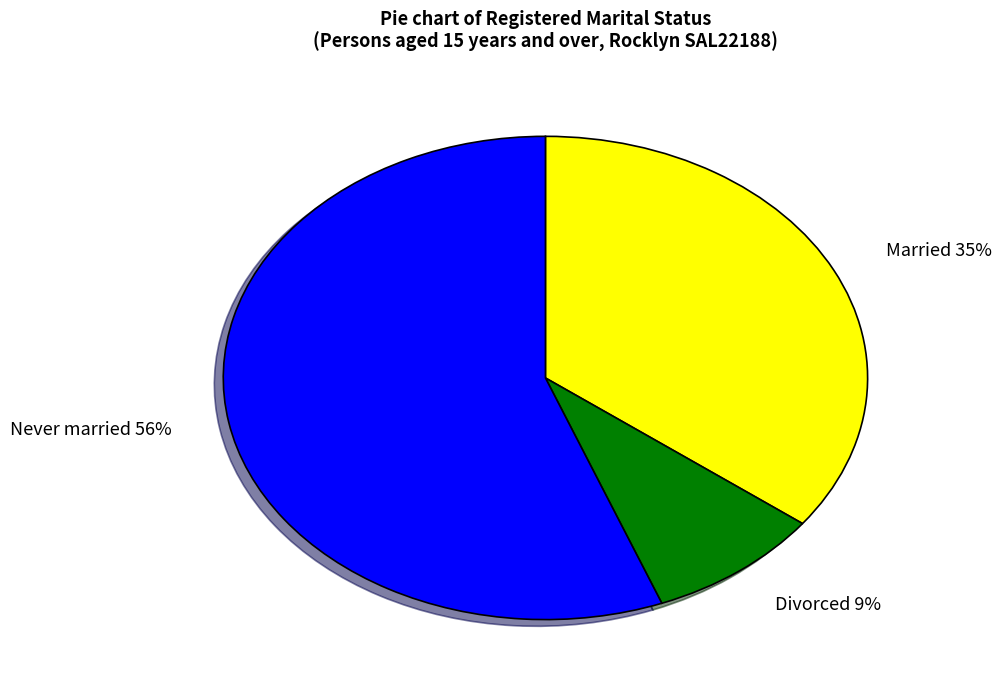

To the nearest percent, what is the average slice percentage?

33%